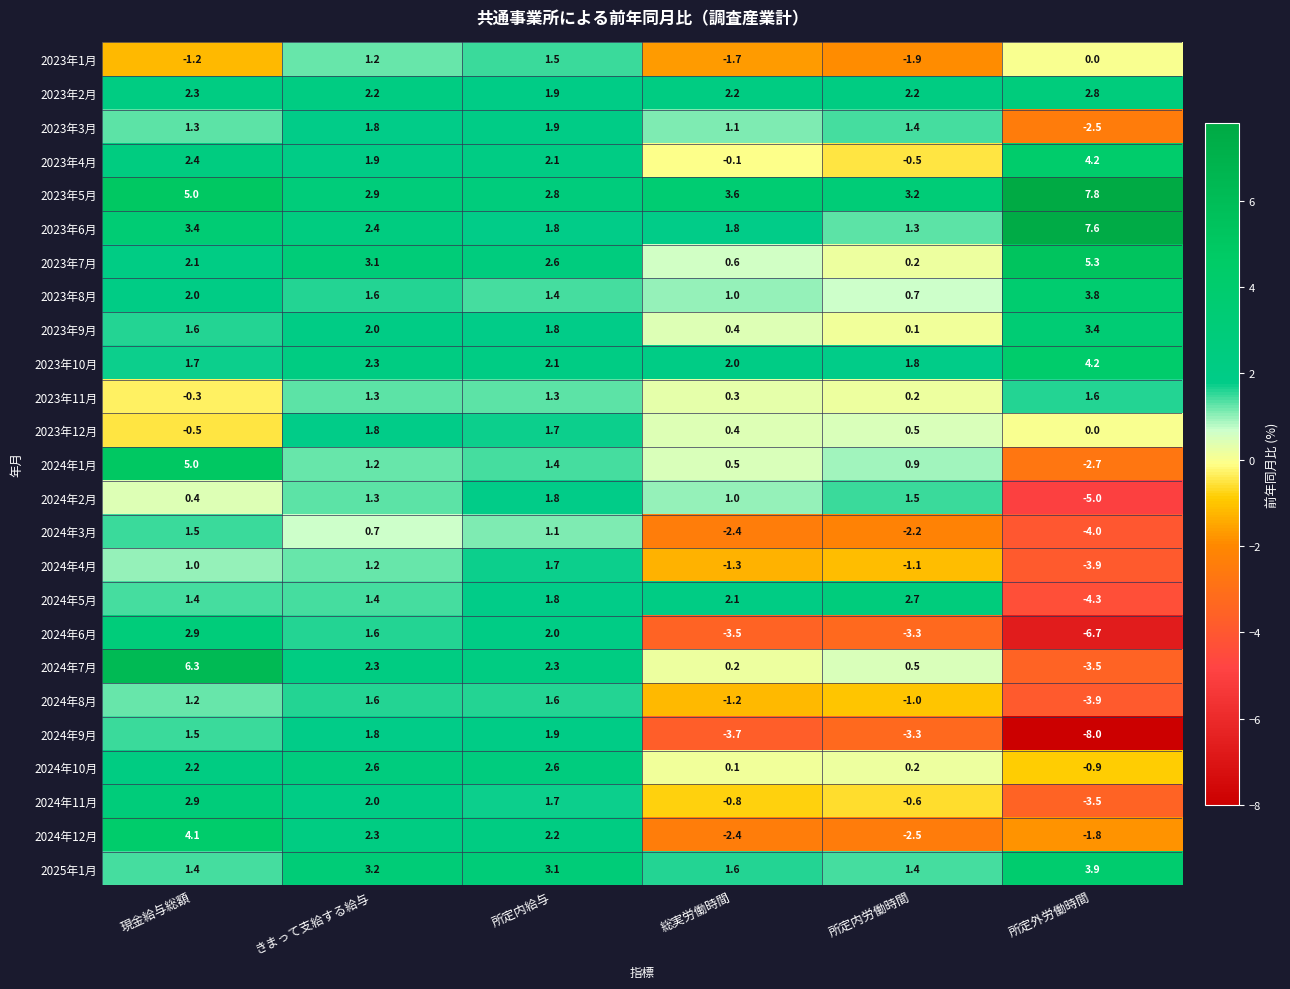

What is the total value across all series at 総実労働時間?

1.8